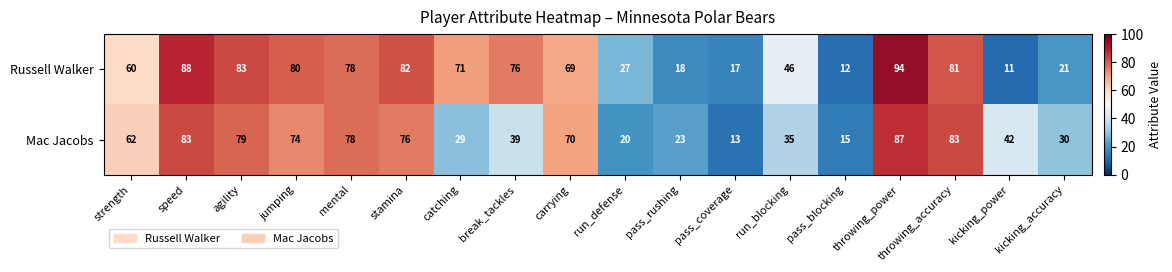

At which label is Mac Jacobs closest to 50?

kicking_power